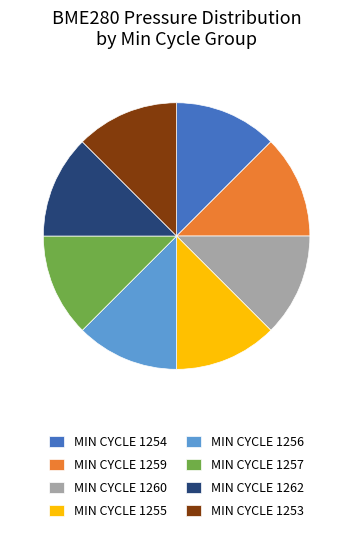

Is there any slice that represents more than half of the pie?

No